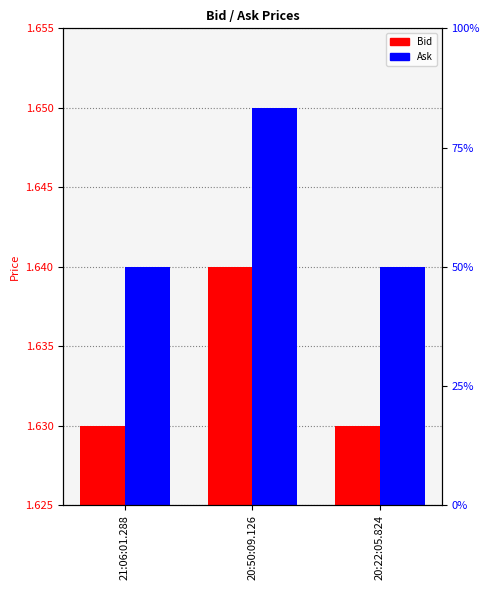

What is the highest value of the Bid series?

1.6